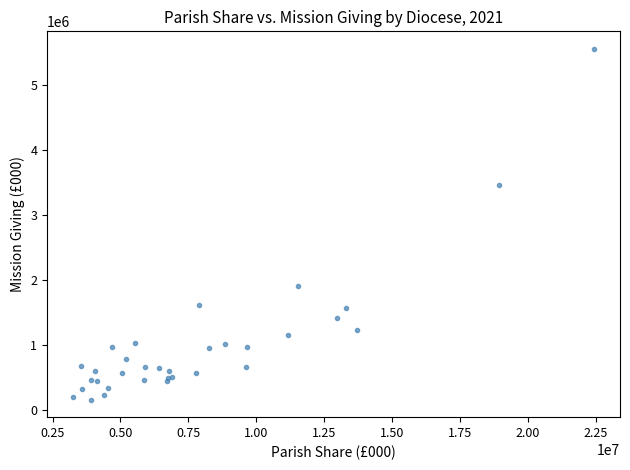

What Y value in the scatter plot is closest to 2855403?

3452643